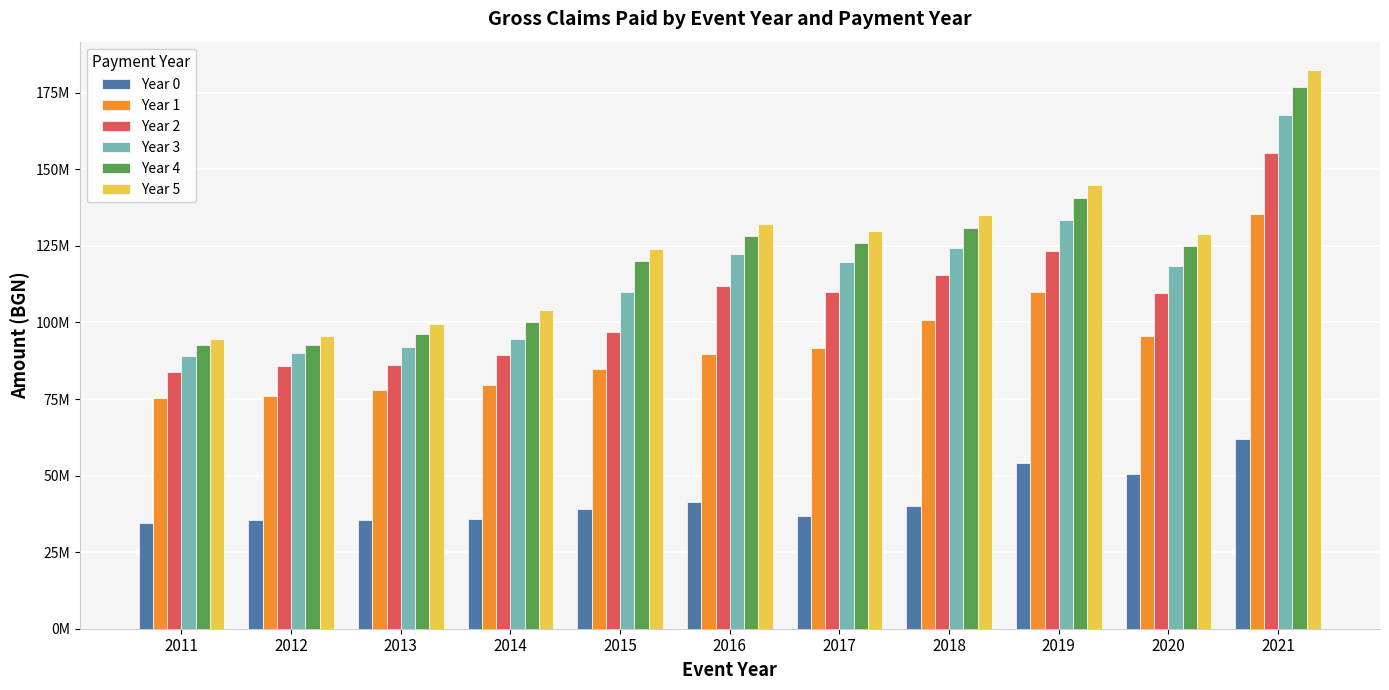

Are the bars horizontal?

No